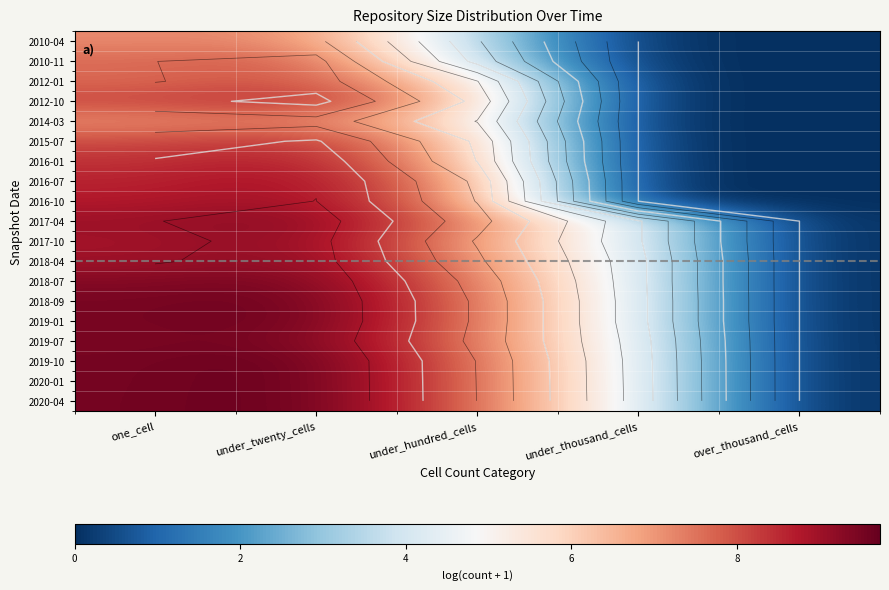

The 2016-10 series shows 2.7 at over_thousand_cells. True or false?

False